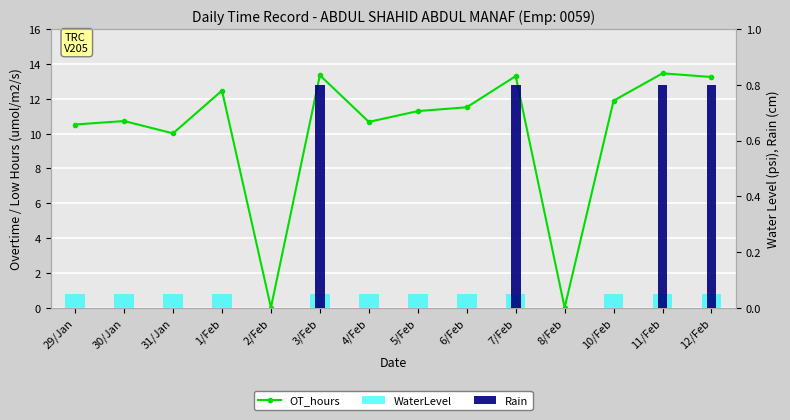

The Rain series shows 0.0 at 2/Feb. True or false?

True